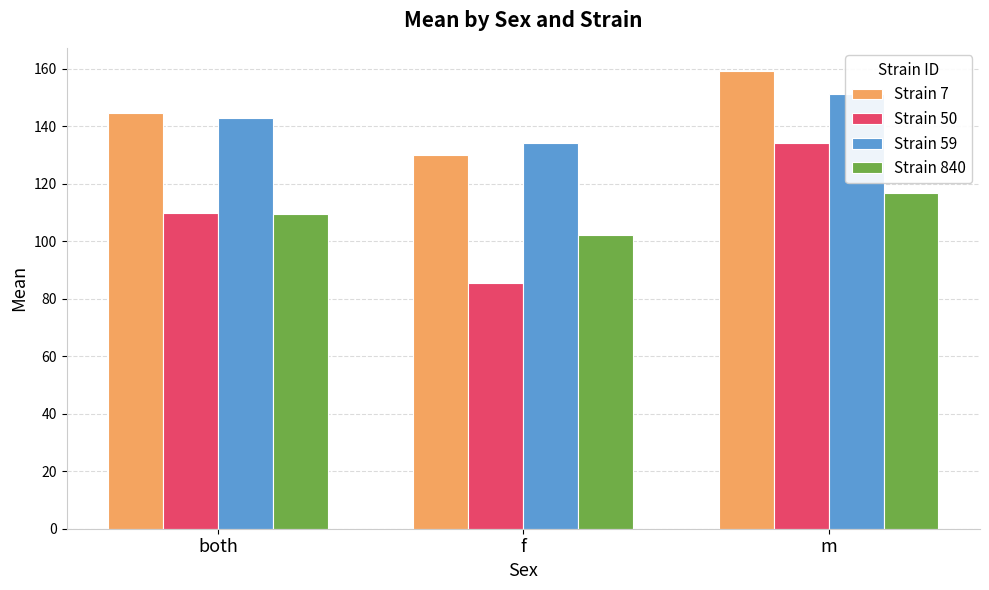

Reading left to right, extract all data points from this chart.

Strain 7: both=144.7	f=130.1	m=159.3
Strain 50: both=109.8	f=85.5	m=134.0
Strain 59: both=142.7	f=134.2	m=151.2
Strain 840: both=109.6	f=102.3	m=116.9